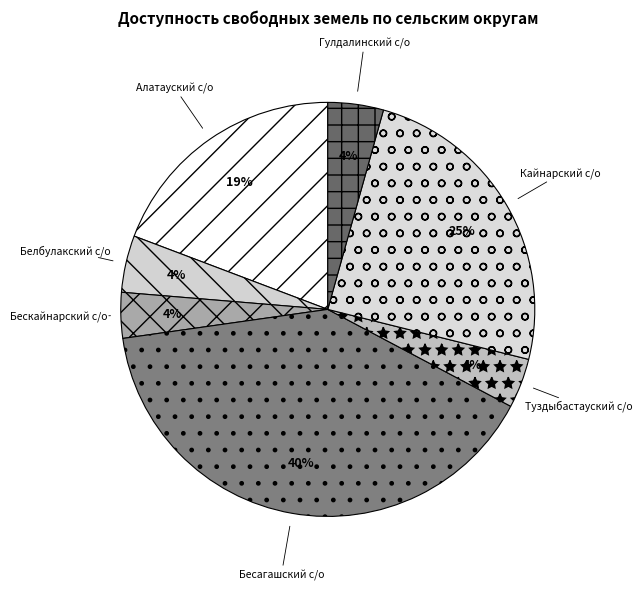

How many segments does this pie chart have?

7